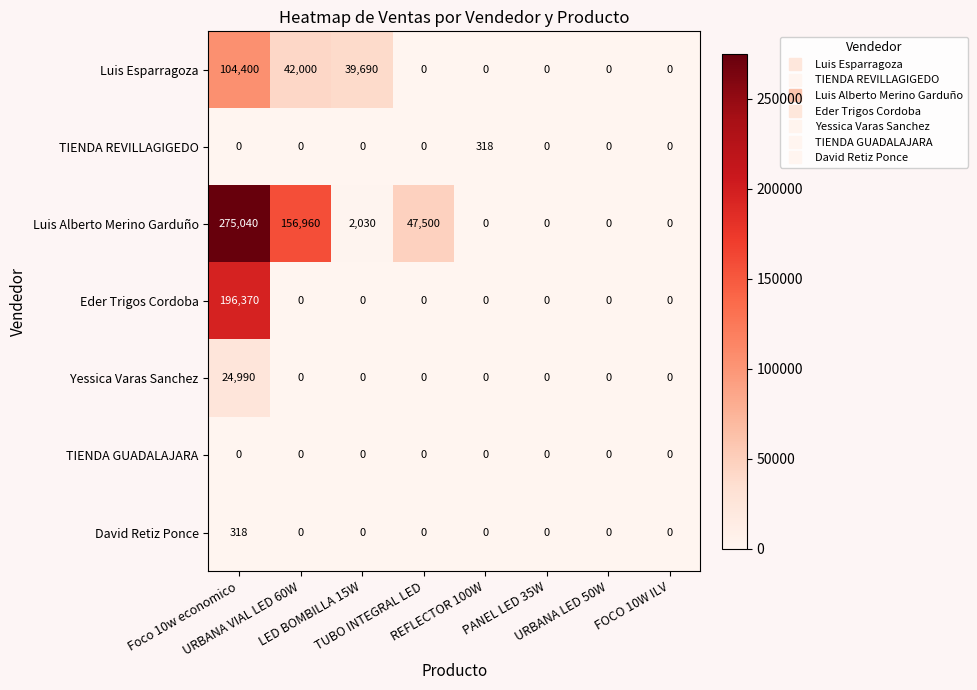

Which series has the largest total across all categories?

Luis Alberto Merino Garduño